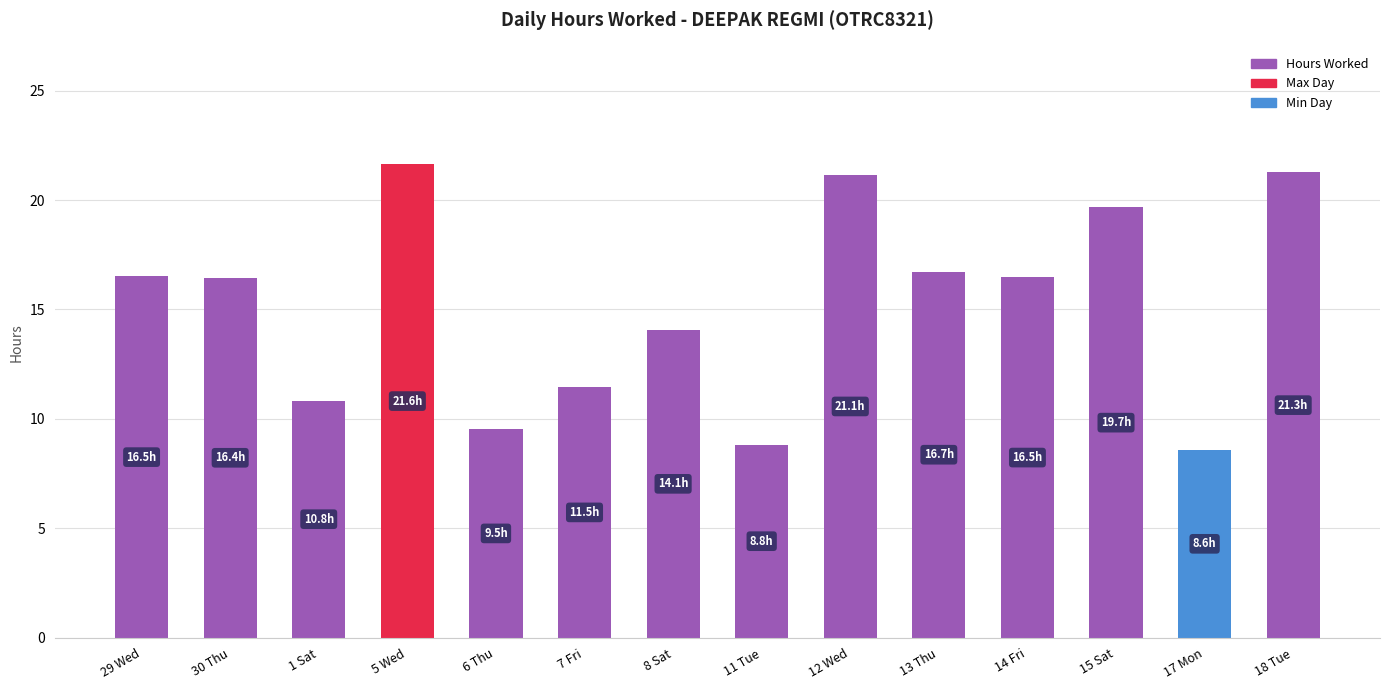

What is the label of the 7th bar from the left?

8 Sat